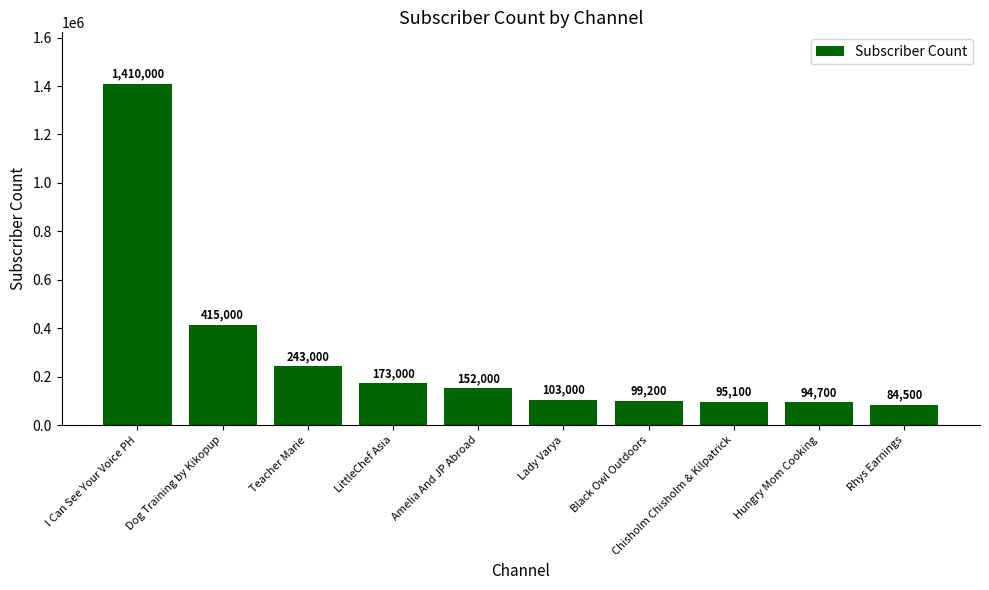

The chart shows a value of 99200 at Black Owl Outdoors. True or false?

True